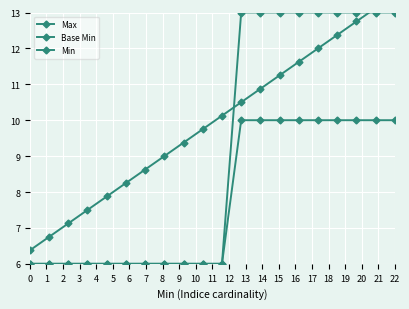

True or false: Base Min and Min cross at least once.

False